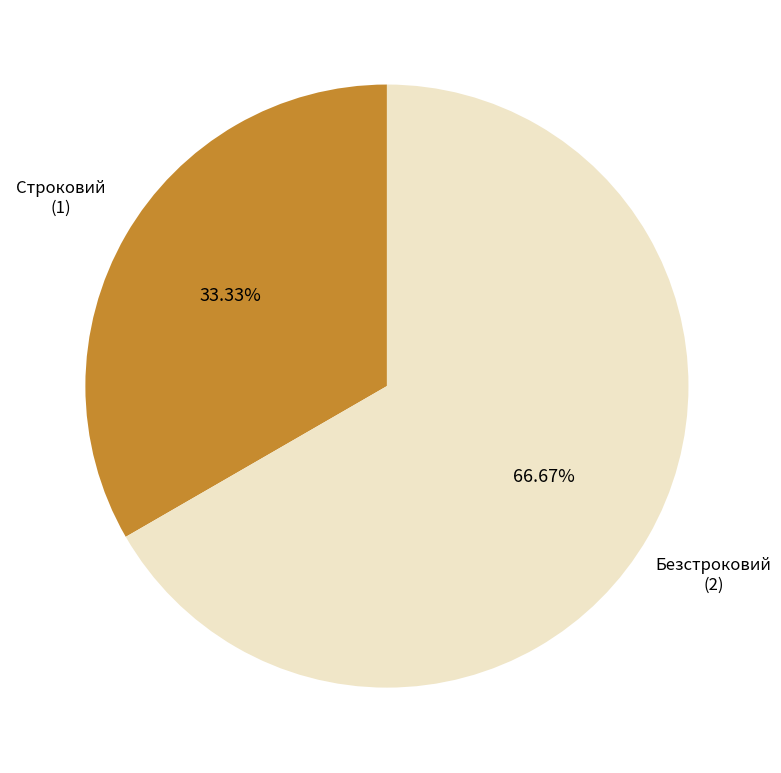

Is there a majority slice in this chart?

Yes